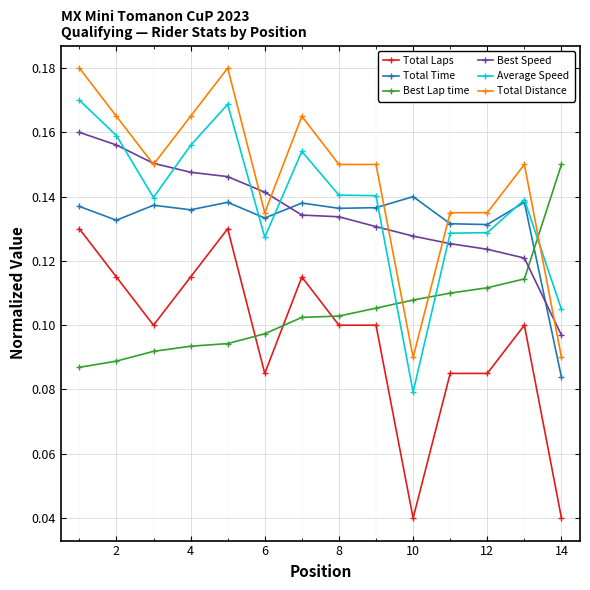

Does the chart display data point markers on the line(s)?

Yes